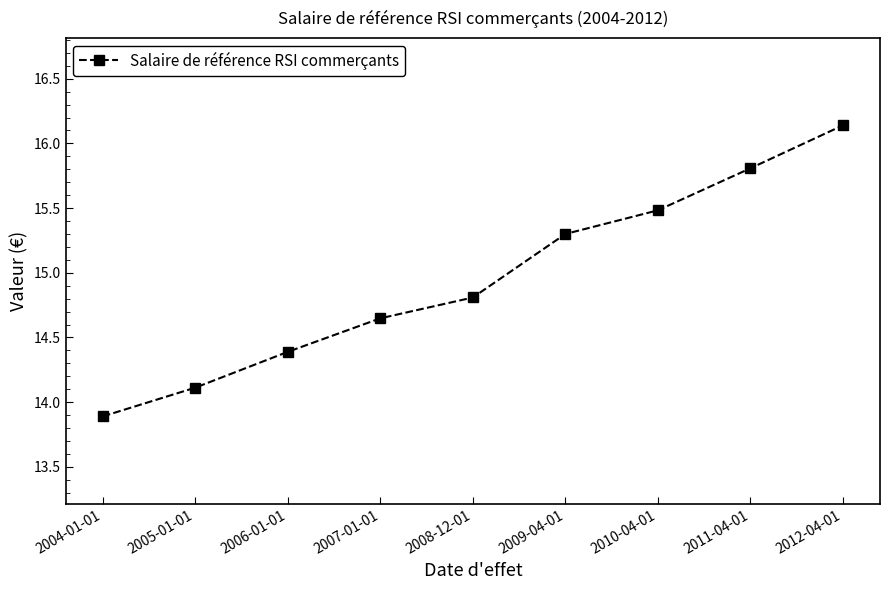

At which label is the value closest to 15?

2008-12-01